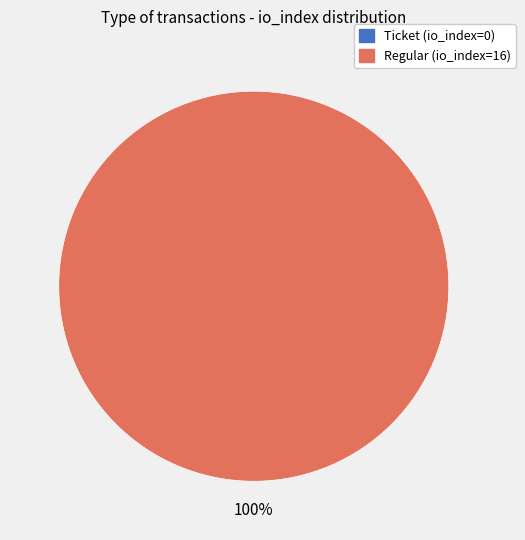

Does Ticket (io_index=0) account for over 50% of the chart?

No